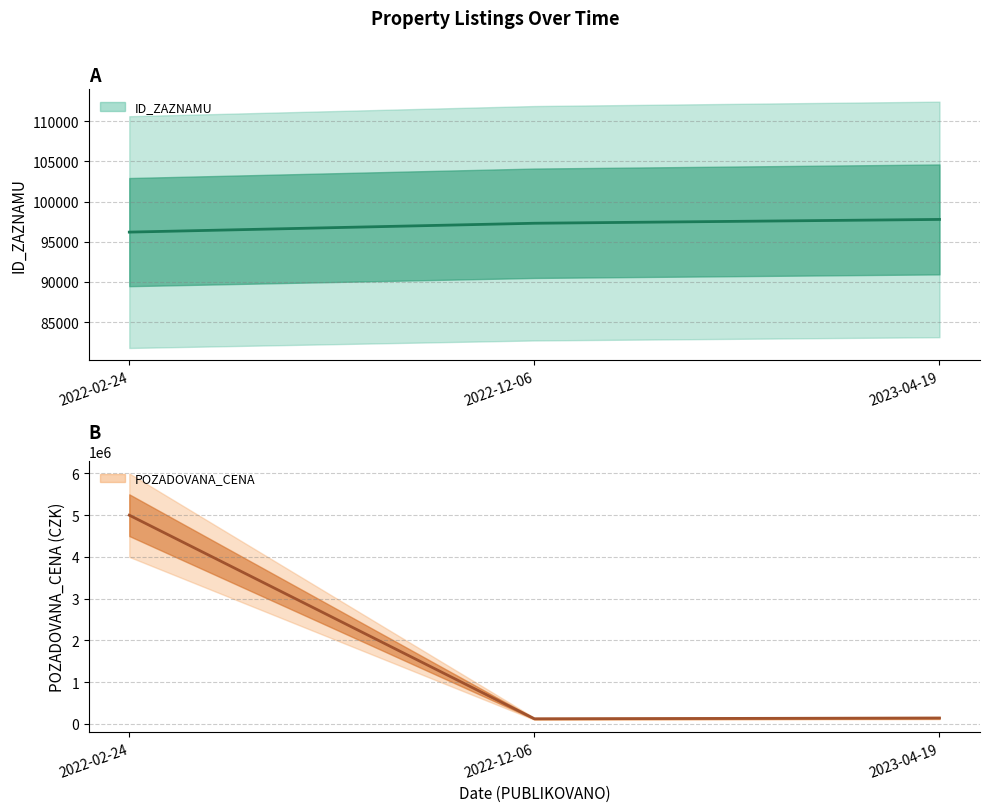

What is the sum of all ID_ZAZNAMU values?

291264